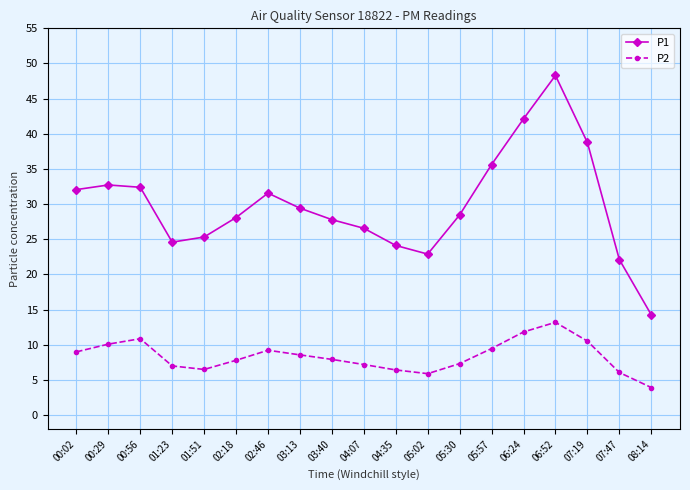

What is the label of the 19th point from the right?

00:02